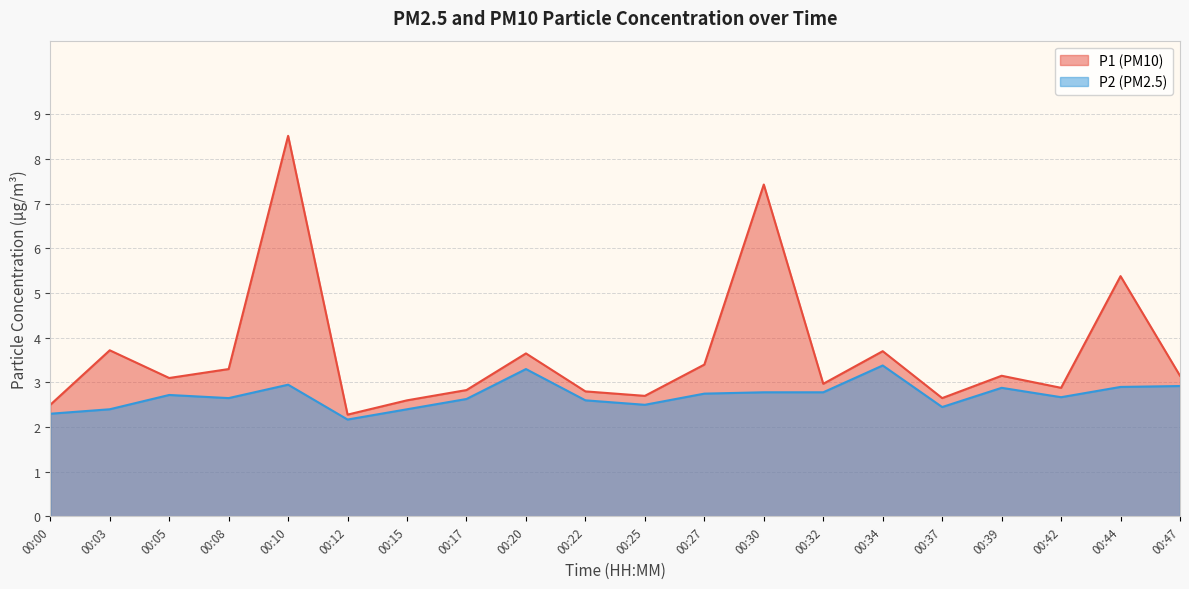

Where is P2 nearest to the value 2?

00:12